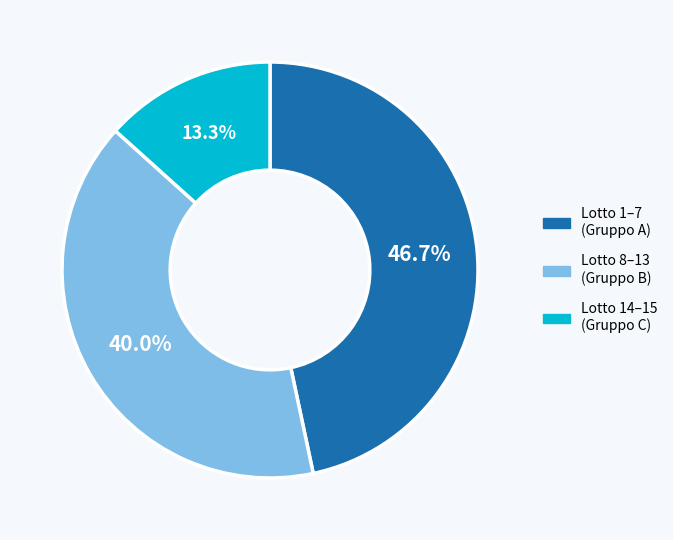

Does any single category account for the majority?

No